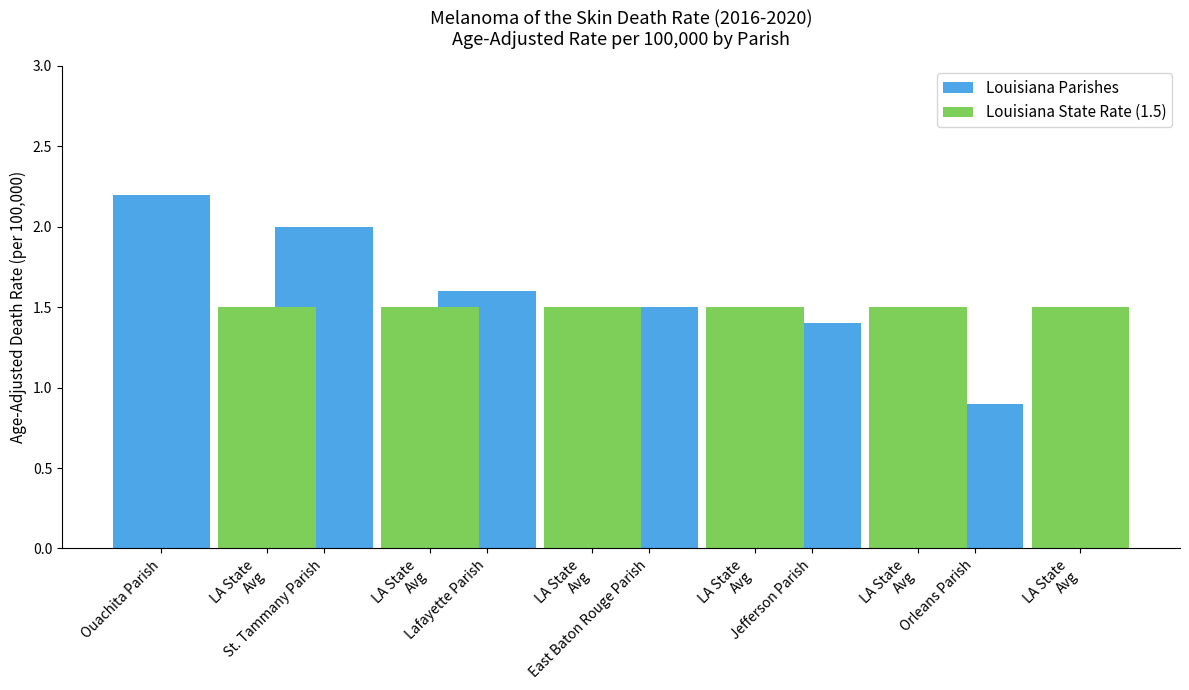

Which series has the largest range (max minus min)?

Louisiana Parishes